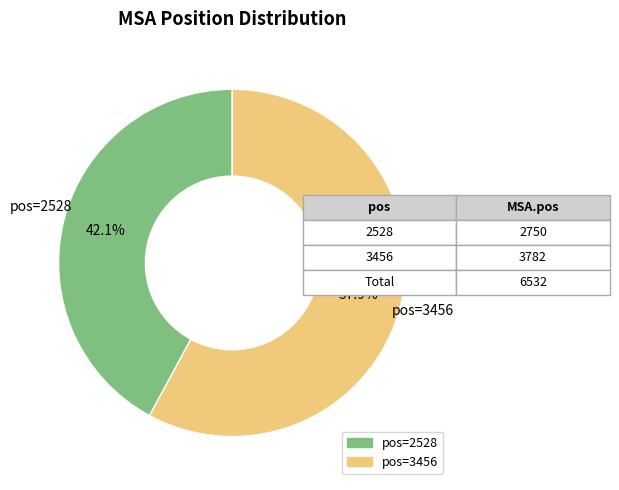

Is there any slice that represents more than half of the pie?

Yes